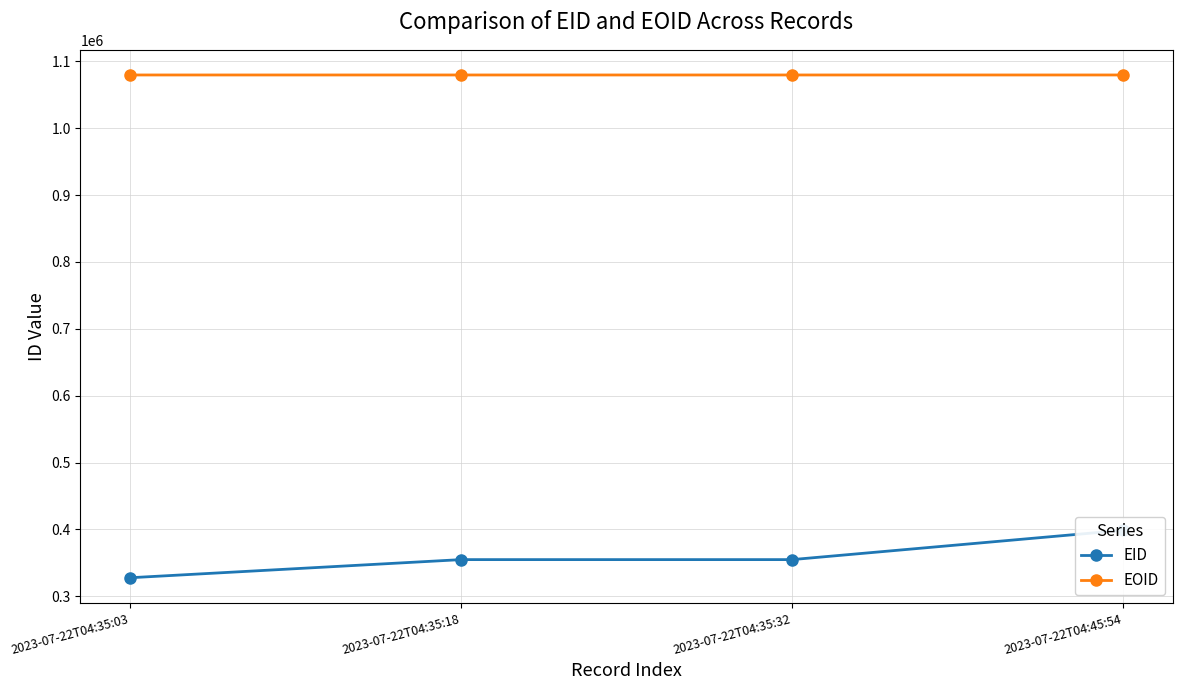

True or false: EOID and EID cross at least once.

False